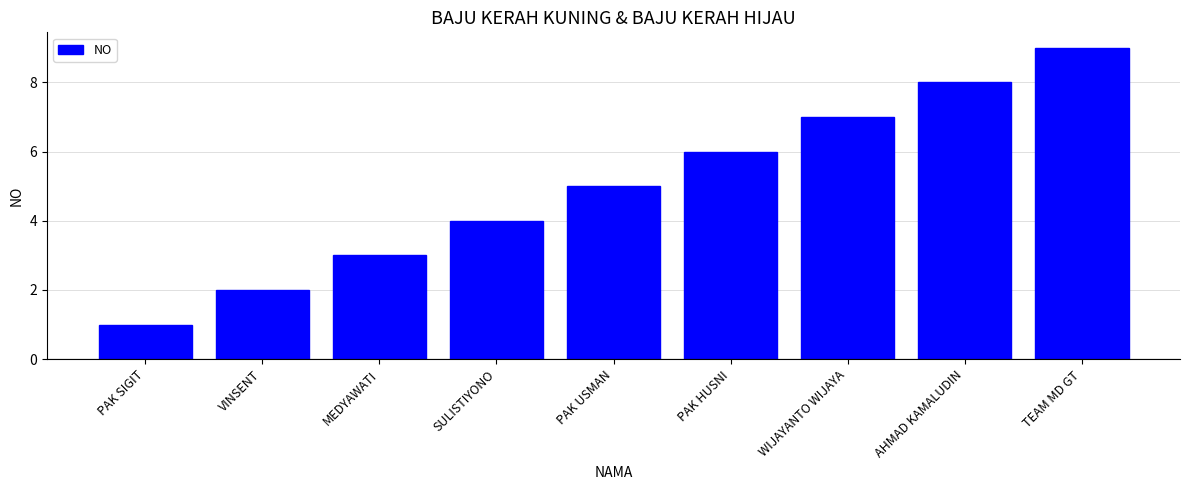

Approximately how many times larger is the value at PAK HUSNI compared to WIJAYANTO WIJAYA?

0.9